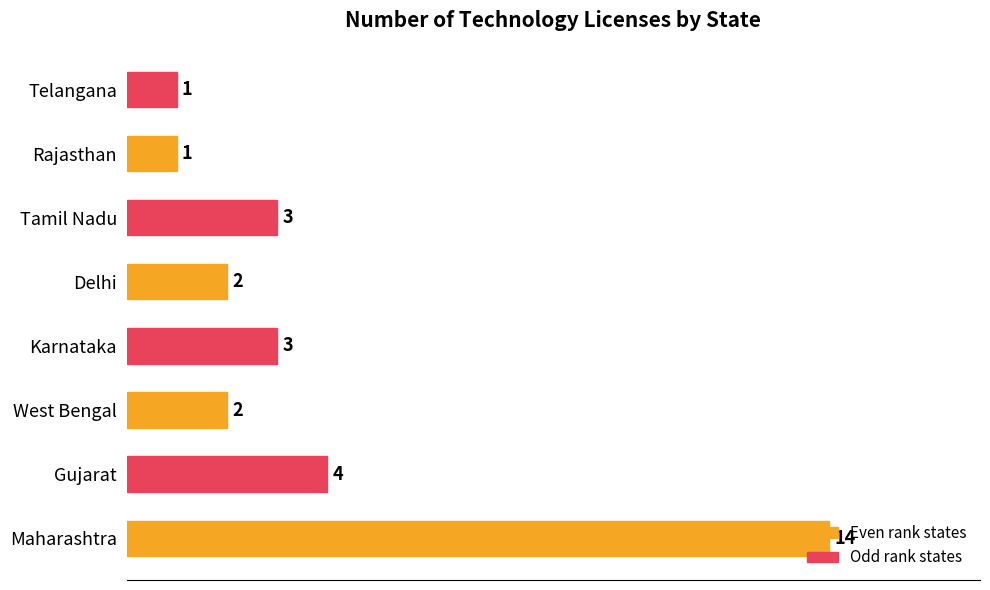

What is the average value?

4